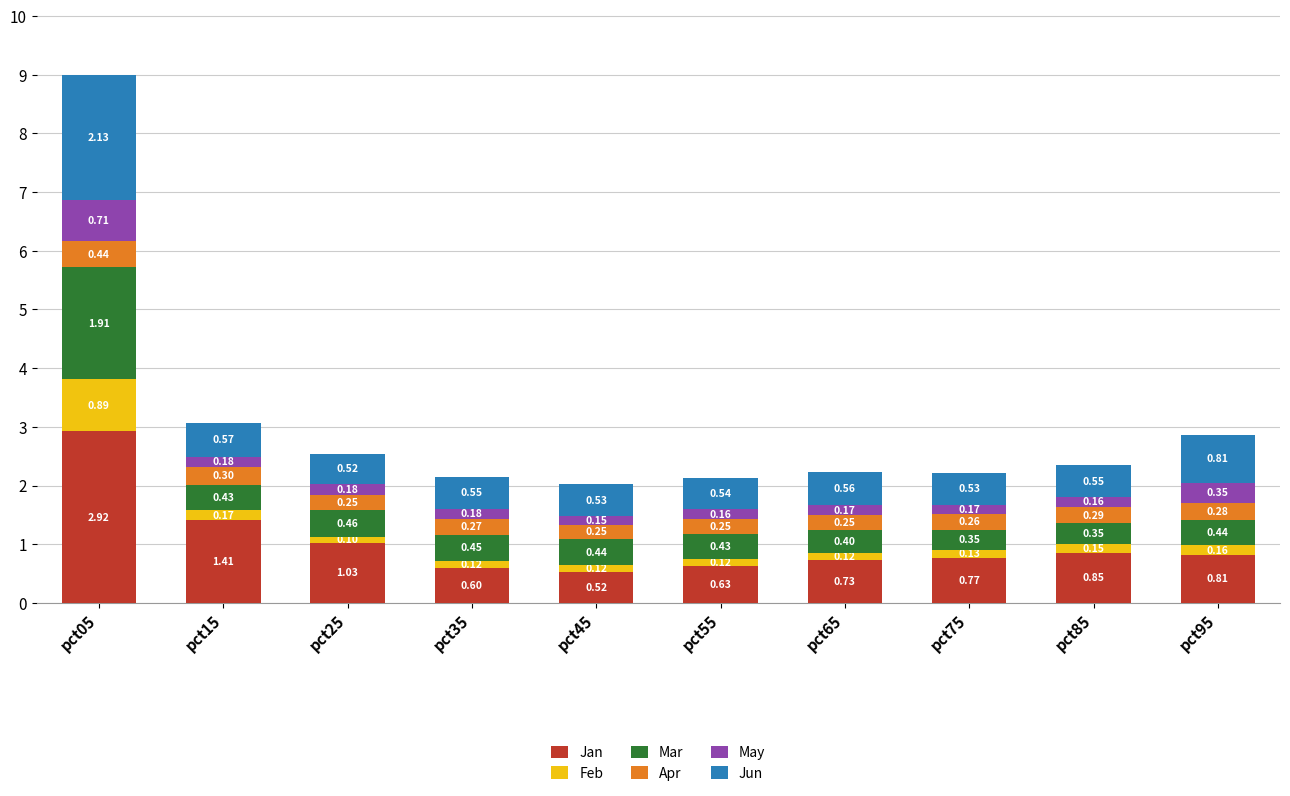

How many distinct data groups are displayed?

6